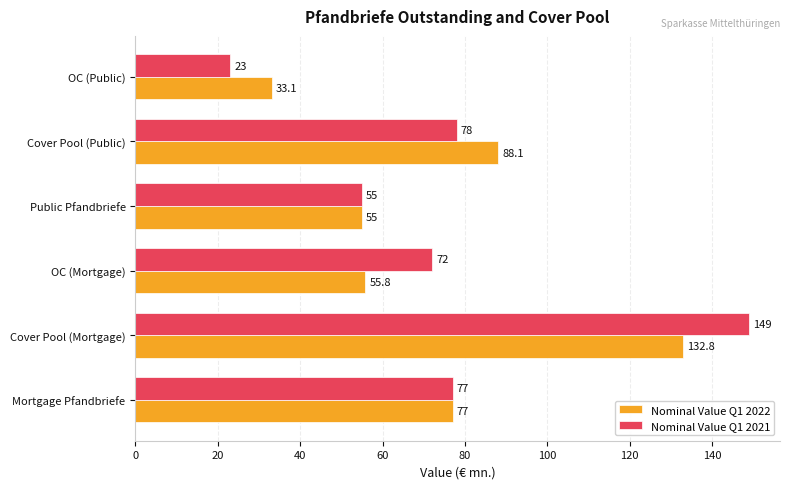

The Nominal Value Q1 2021 series shows 264.9 at Cover Pool (Mortgage). True or false?

False